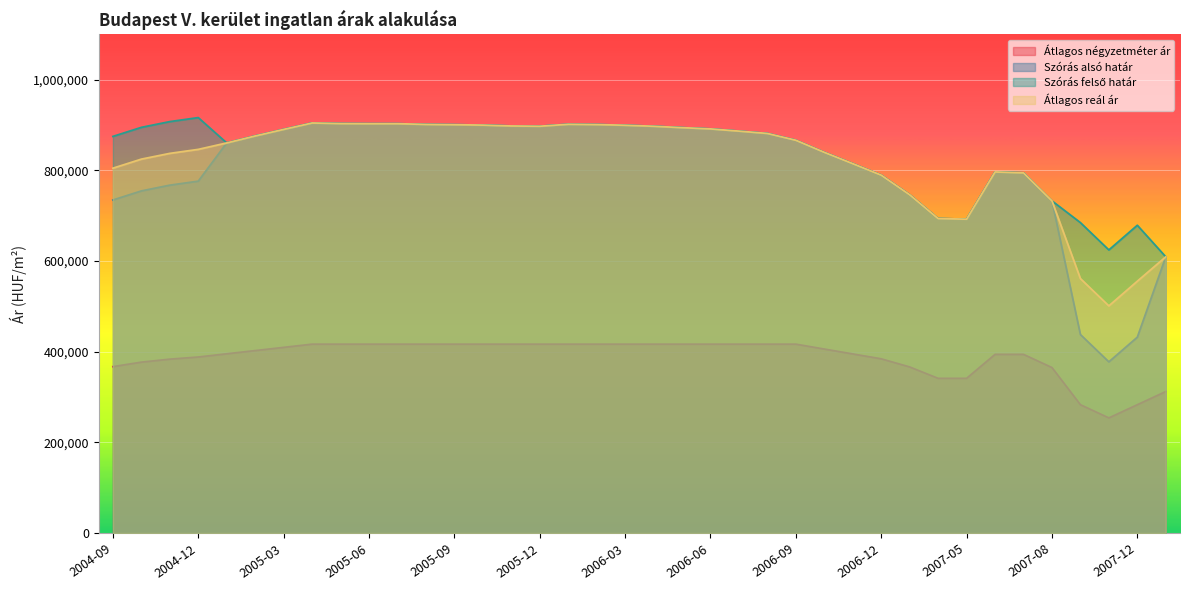

The Szórás alsó határ series shows 363720 at 2005-08. True or false?

False